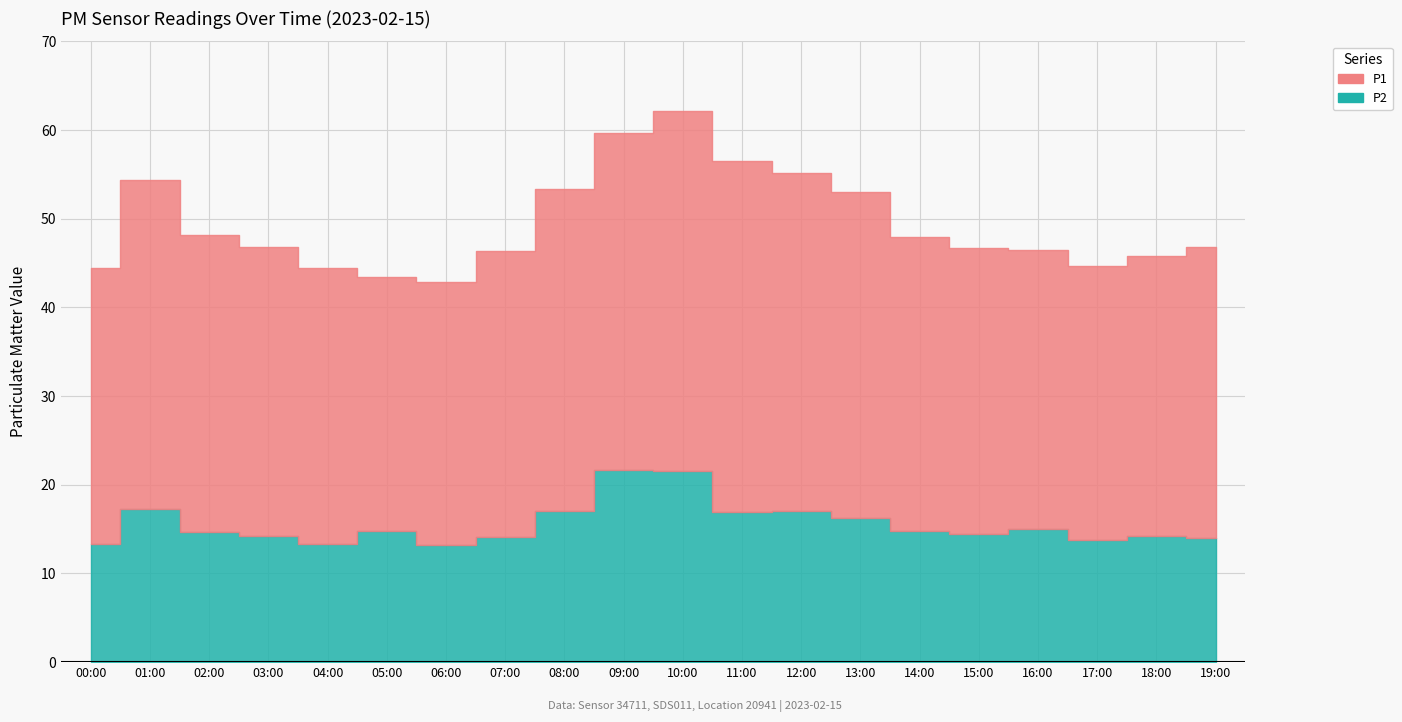

What position from the left is 00:00?

1